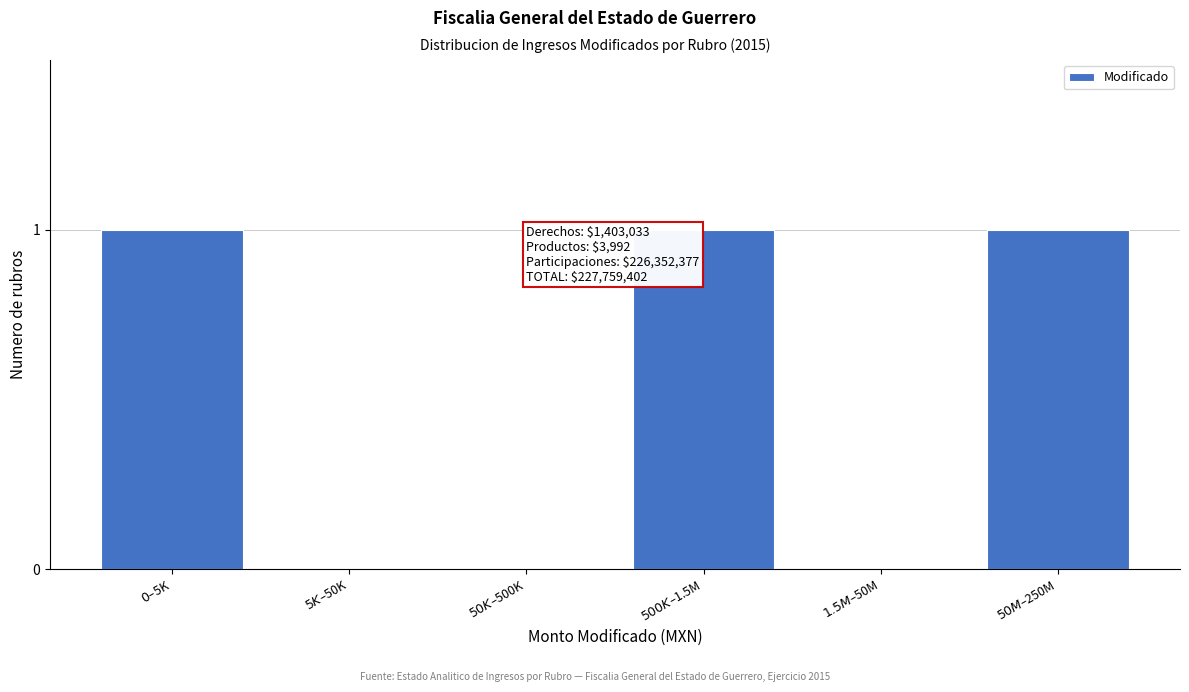

What is the sum of all values?

3